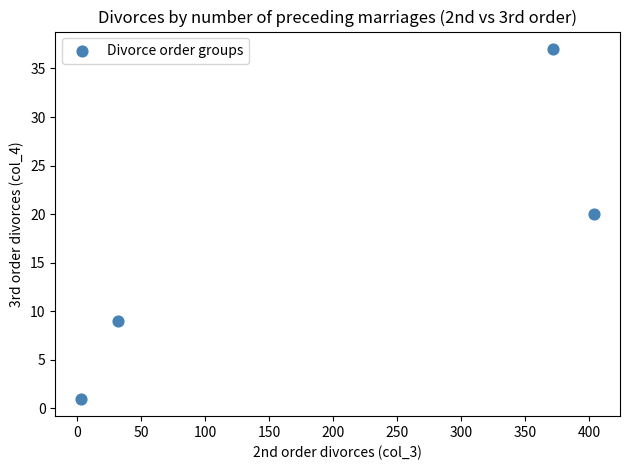

What is the range of X values (max minus min)?

401